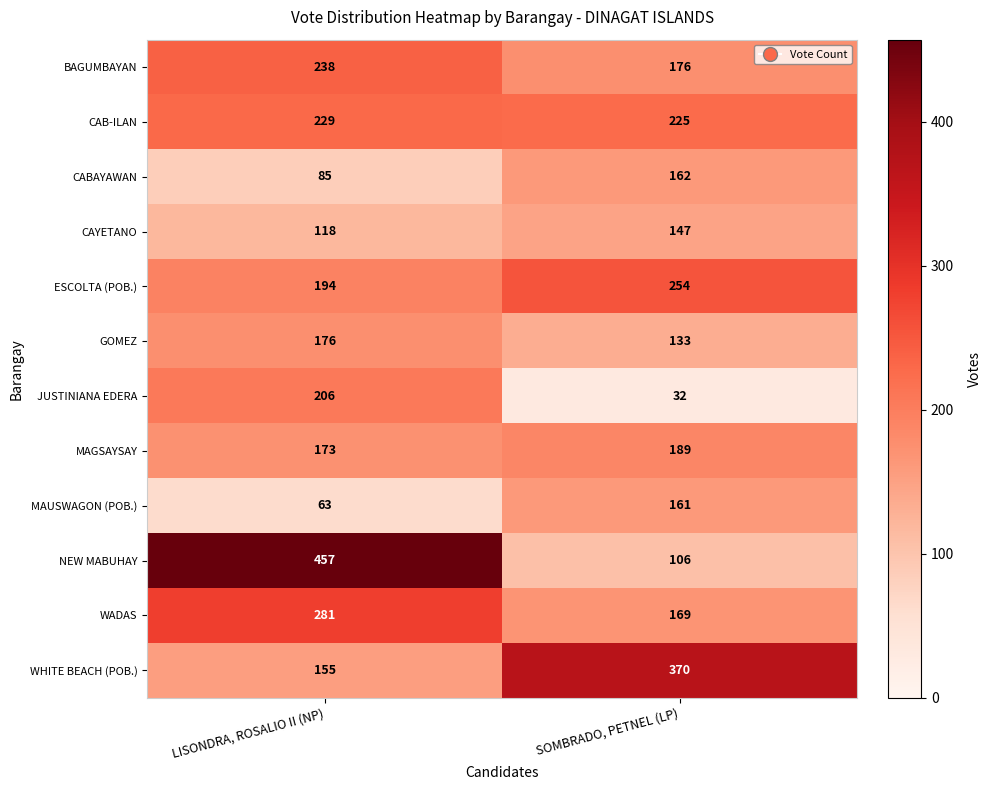

Which label corresponds to the smallest value in the chart?

SOMBRADO, PETNEL (LP)